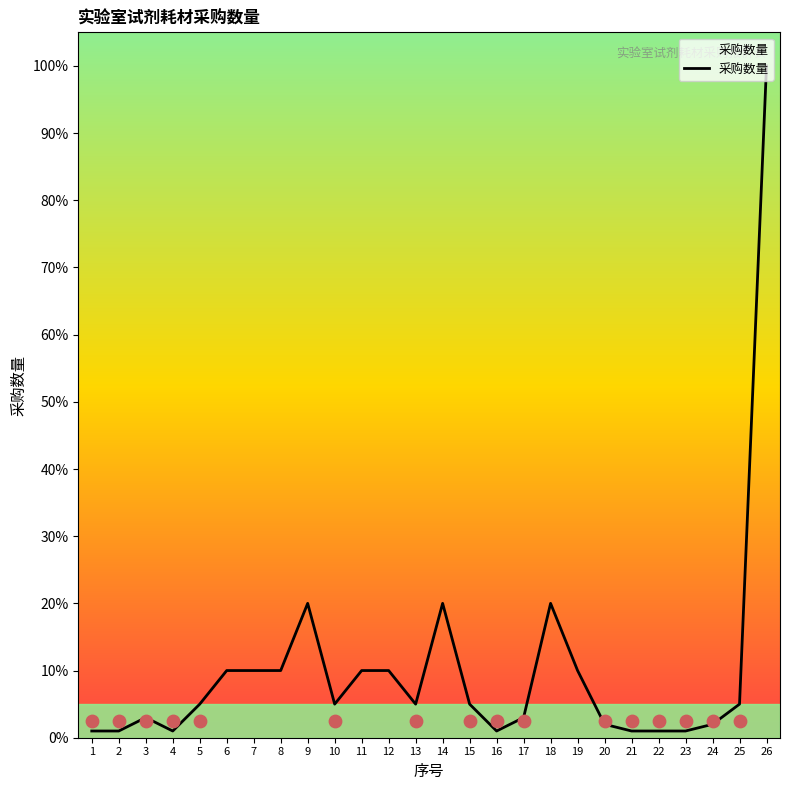

Between 12 and 4, which is larger?

12